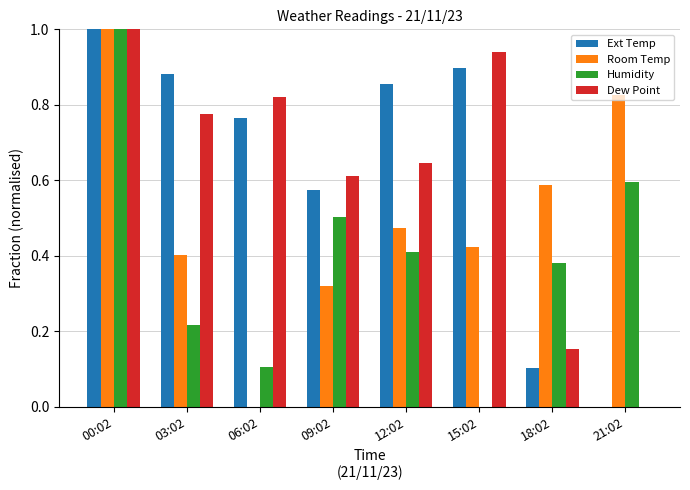

Is it true that Room Temp equals 1.0 at 18:02?

False